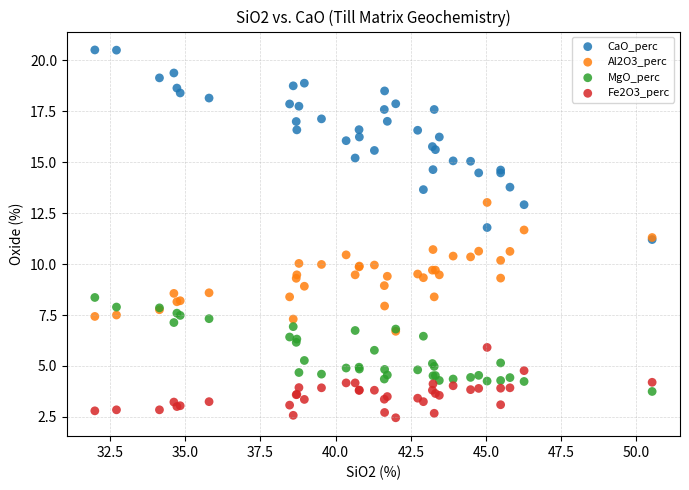

Which series reaches the maximum Y coordinate?

CaO_perc